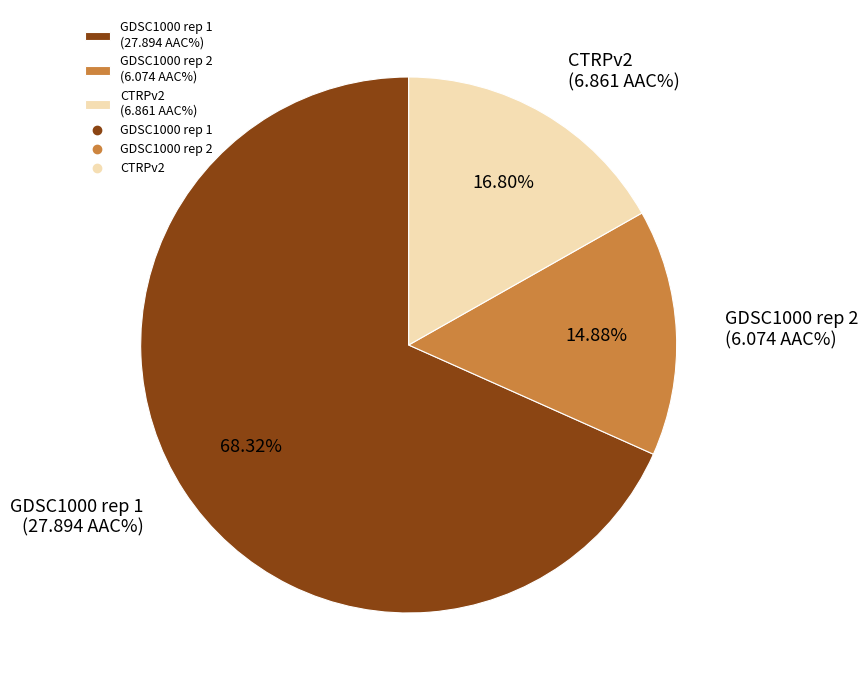

Is there a majority slice in this chart?

Yes